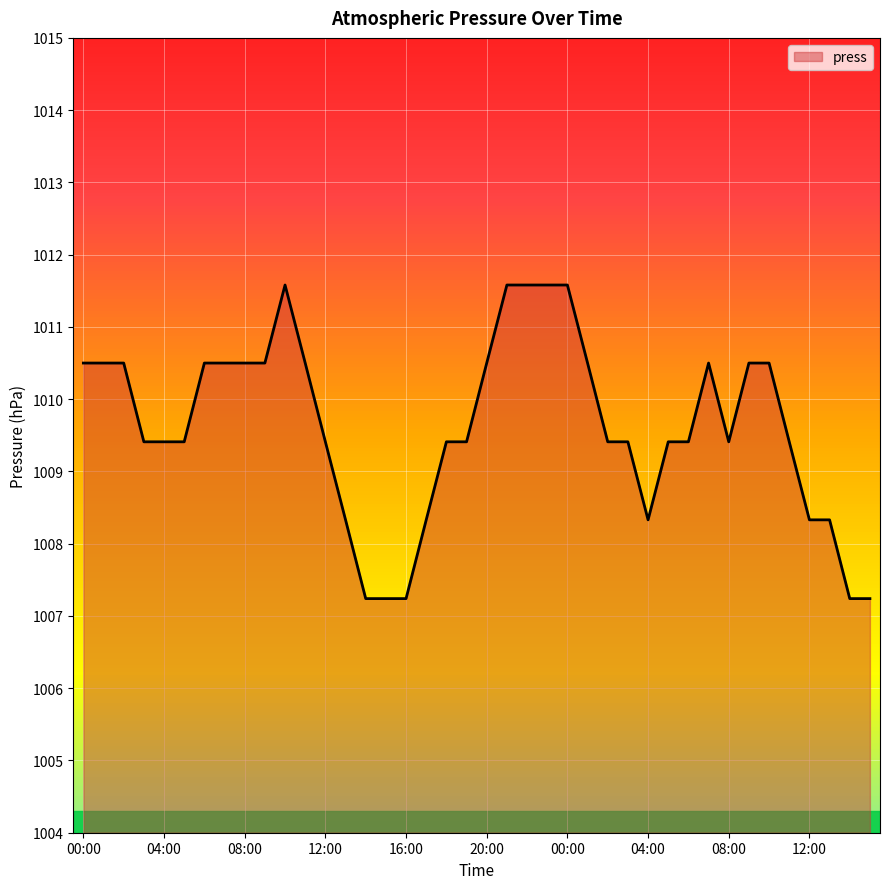

Does the chart display data point markers on the line(s)?

No